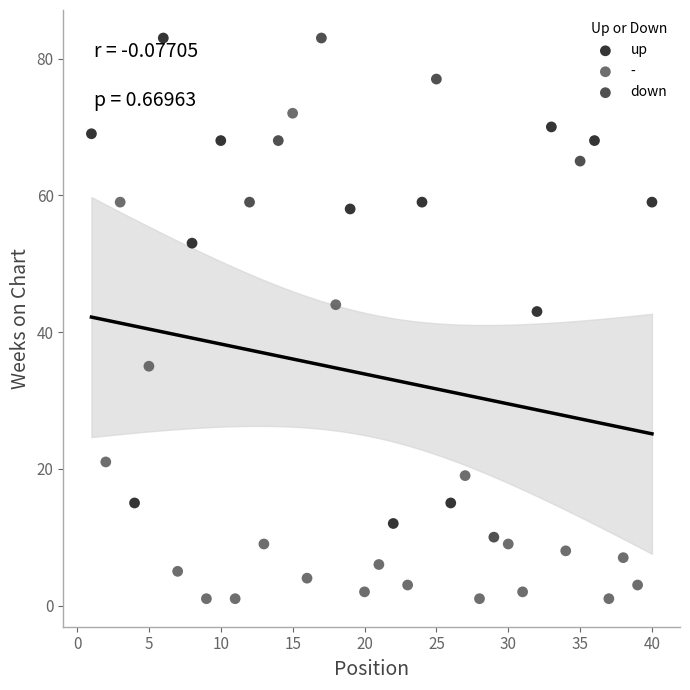

What are all the series names shown in the legend?

up, -, down